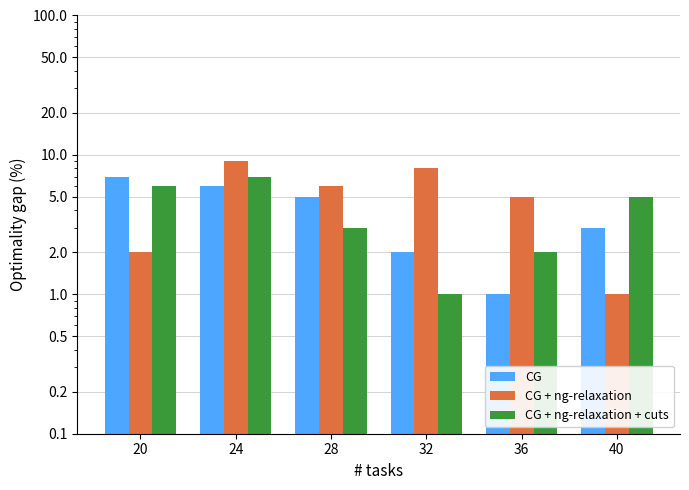

Reading left to right, extract all data points from this chart.

CG: 20=7	24=6	28=5	32=2	36=1	40=3
CG + ng-relaxation: 20=2	24=9	28=6	32=8	36=5	40=1
CG + ng-relaxation + cuts: 20=6	24=7	28=3	32=1	36=2	40=5